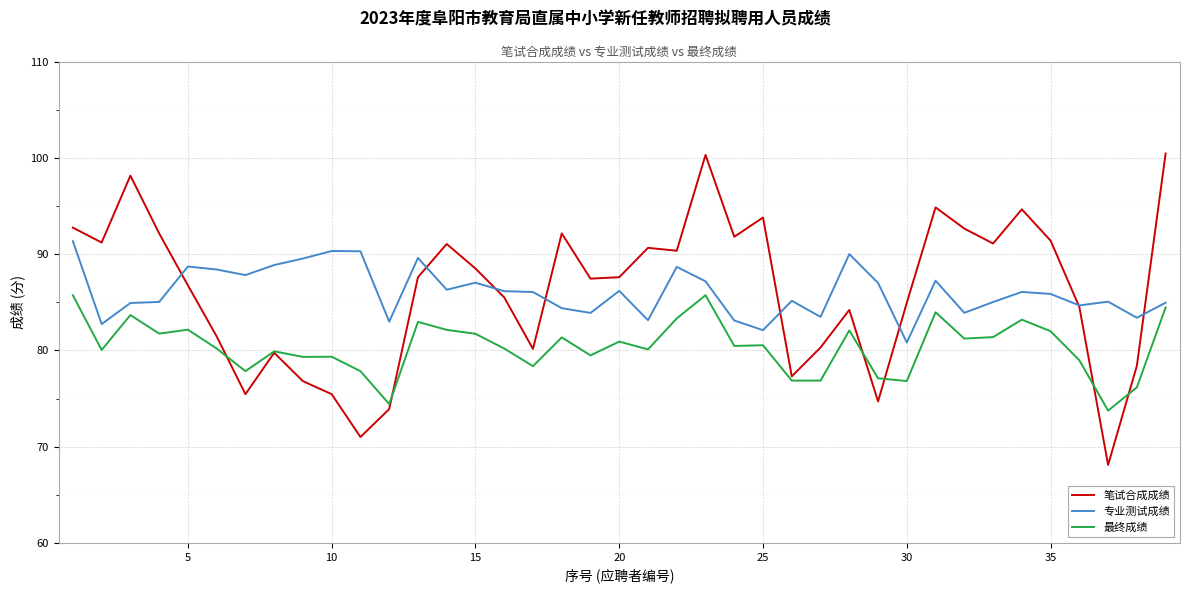

What is the lowest value of the 笔试合成成绩 series?

68.1